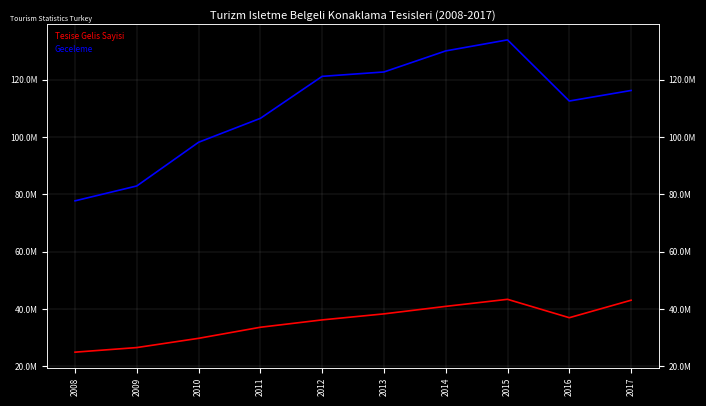

At which category does Geceleme reach its first local peak?

2015